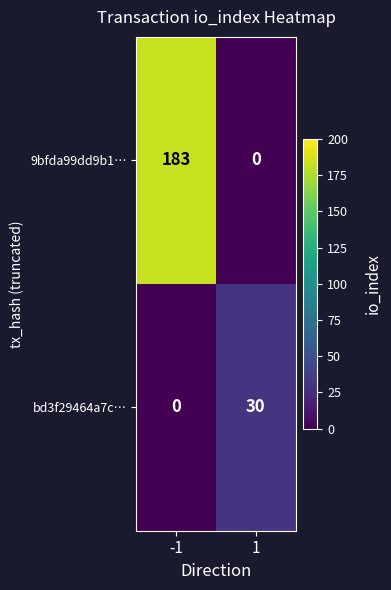

List the series in order of their overall mean, highest first.

9bfda99dd9b1…, bd3f29464a7c…